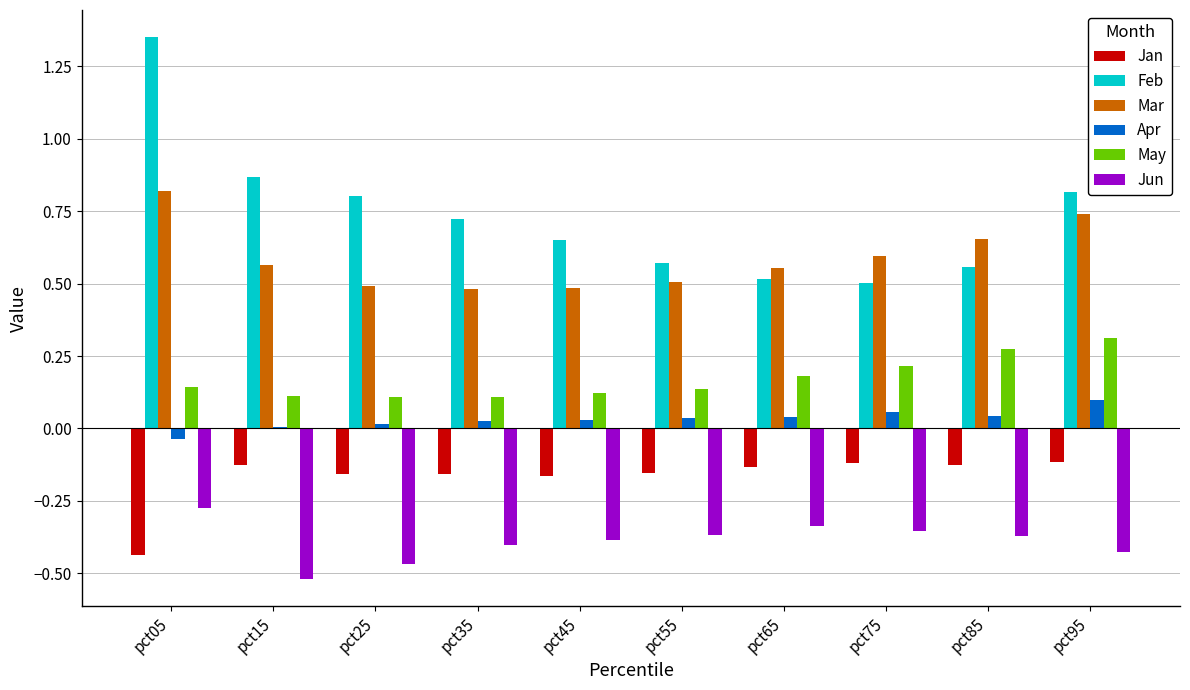

What is the sum of all May values?

1.7